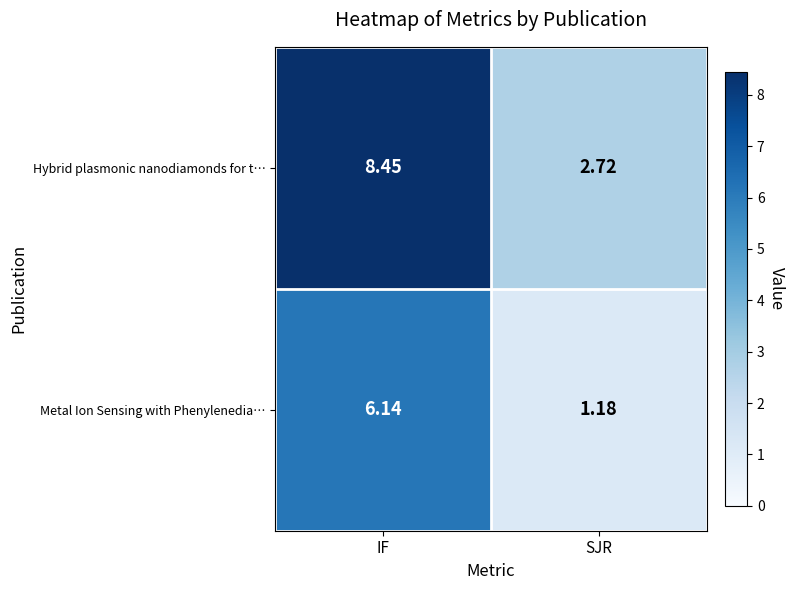

Which series has the largest total across all categories?

Hybrid plasmonic nanodiamonds for t…